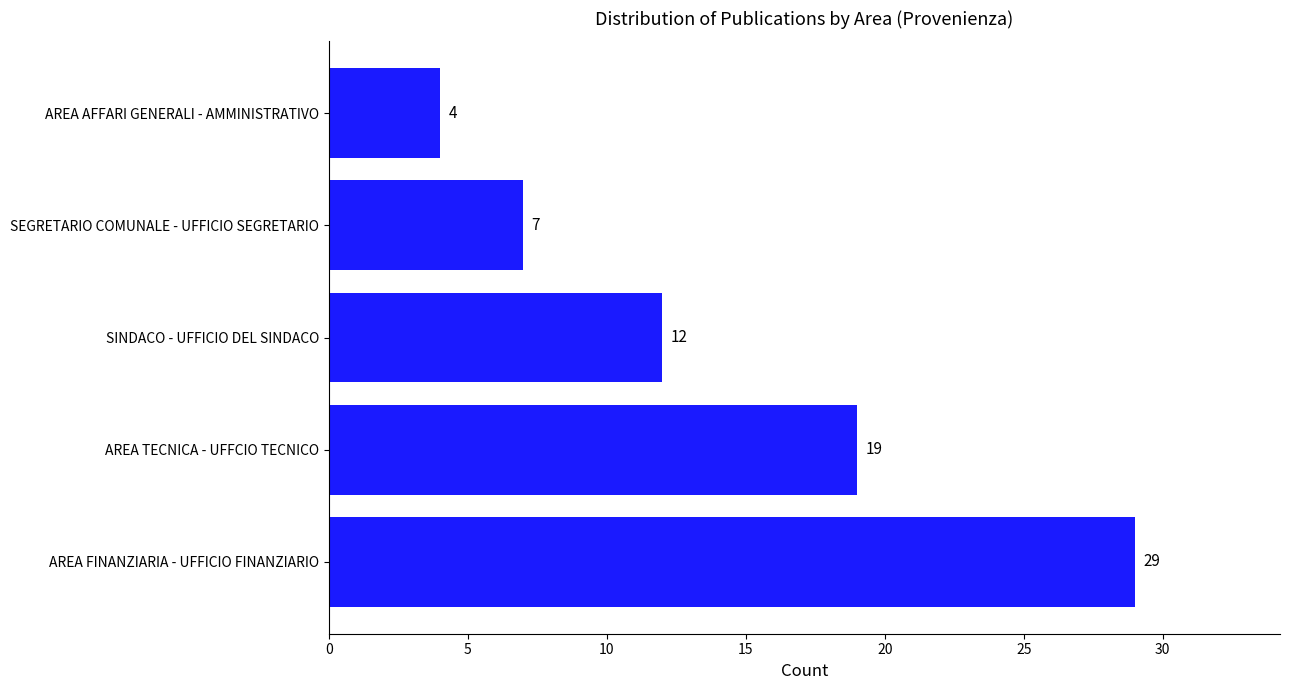

Are the bars grouped side by side (vs. stacked)?

No